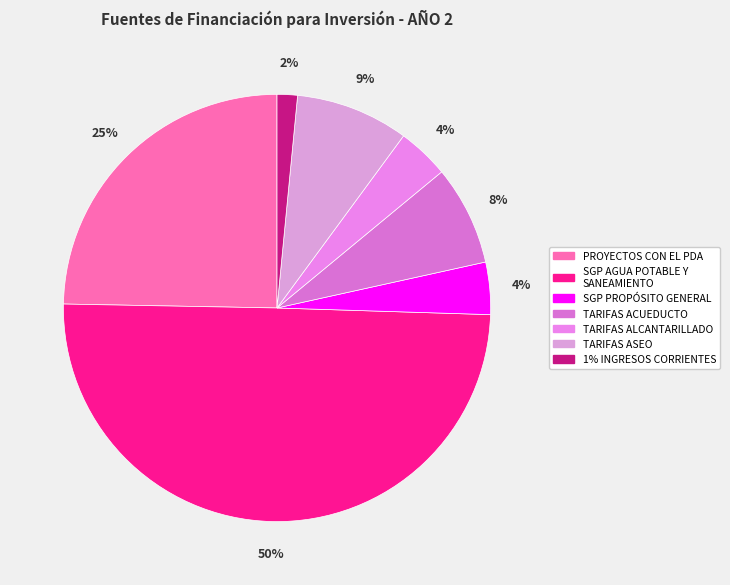

To the nearest percent, what is the difference between the largest and smallest slice percentages?

48%